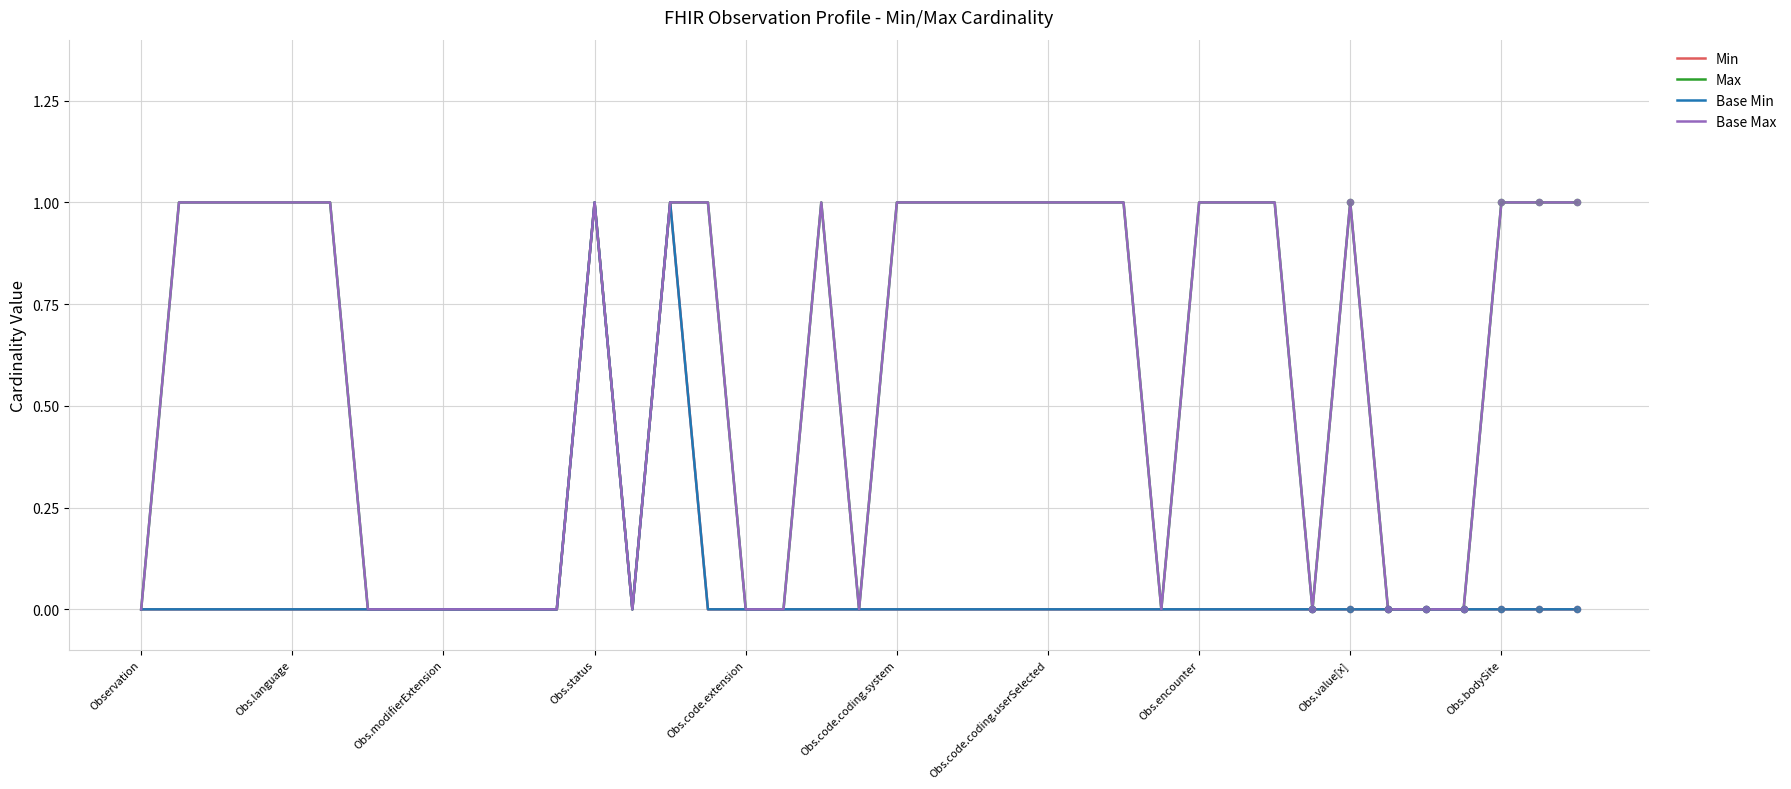

Which series has the largest total across all categories?

Max